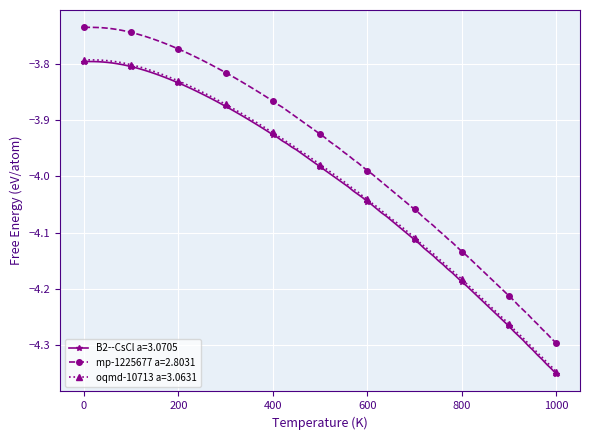

Which series has the largest range (max minus min)?

mp-1225677 a=2.8031